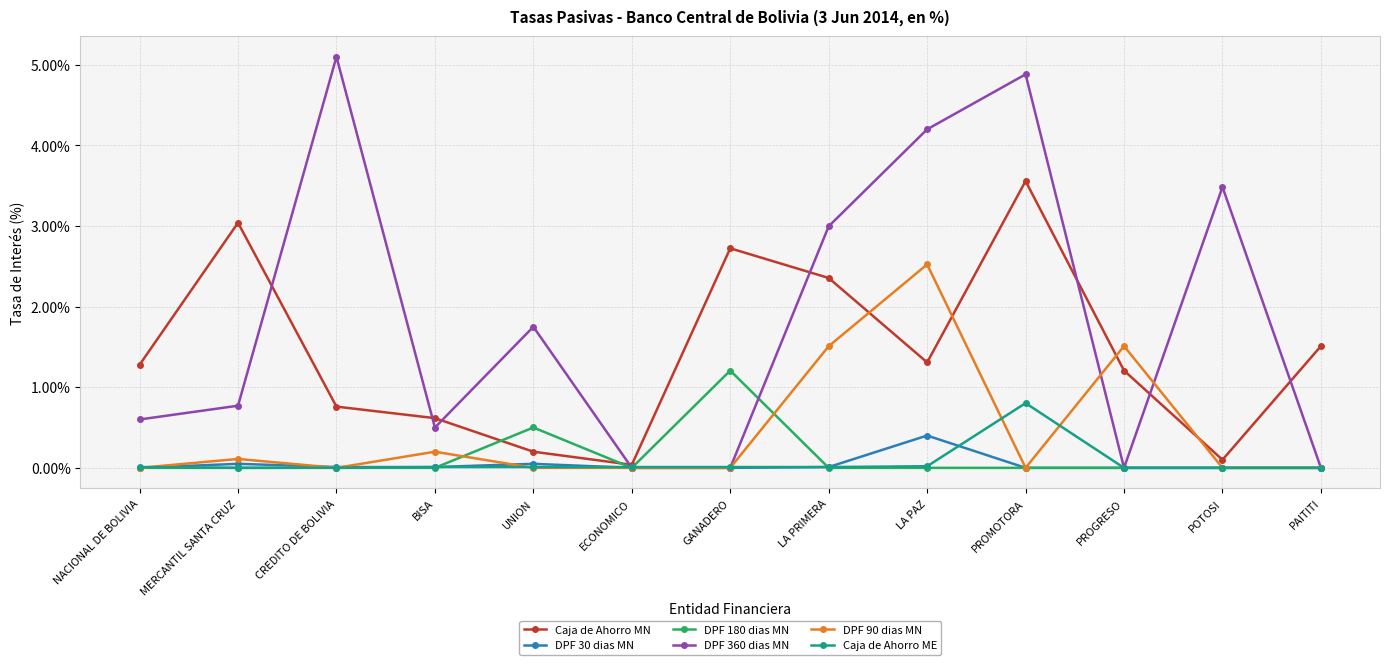

What is the difference between the highest and lowest values at LA PAZ?

4.2